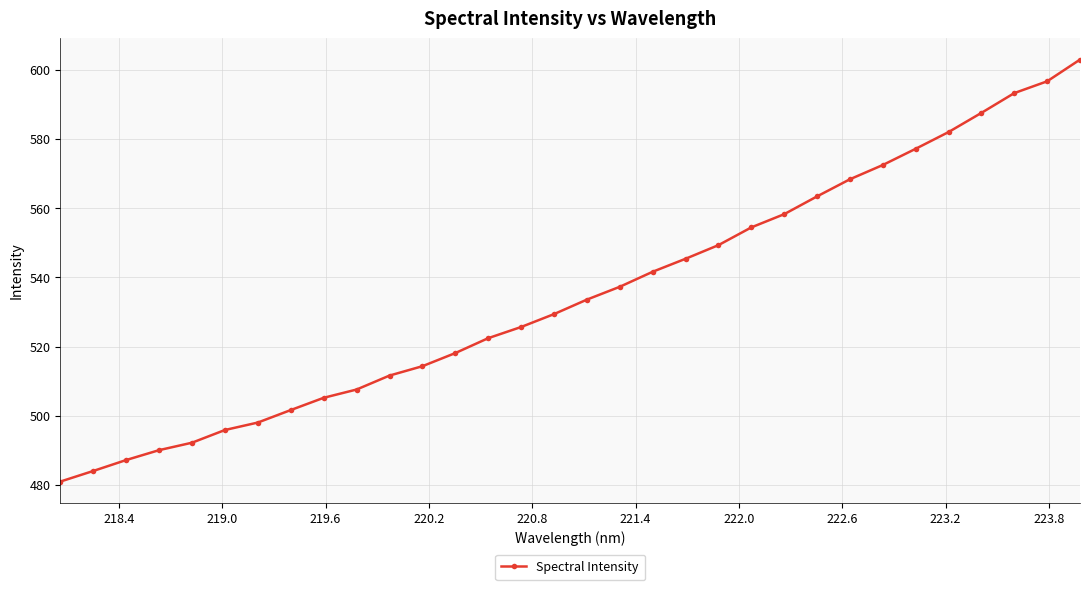

What is the value of the 3rd point from the left?

487.2